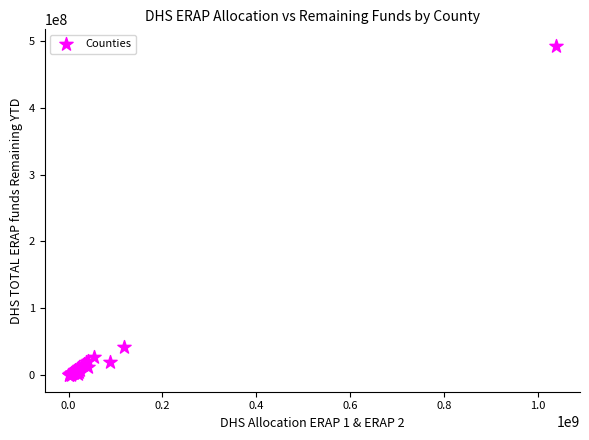

What Y value in the scatter plot is closest to 246256079?

41797862.2